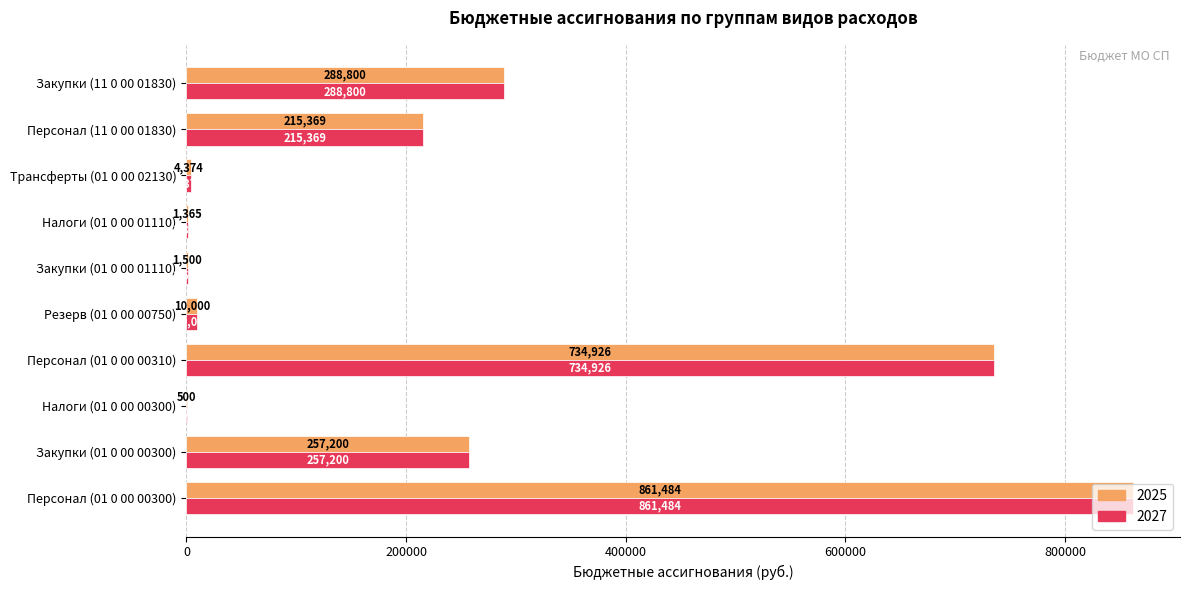

Is the value of 2027 at Персонал (01 0 00 00300) greater than the value of 2025 at Персонал (01 0 00 00310)?

Yes